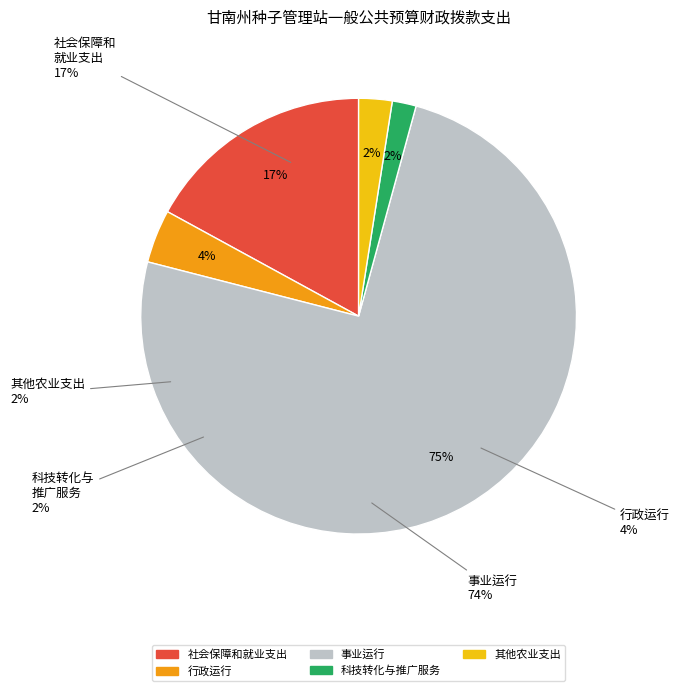

The 其他农业支出 slice represents 2% of the pie. True or false?

True